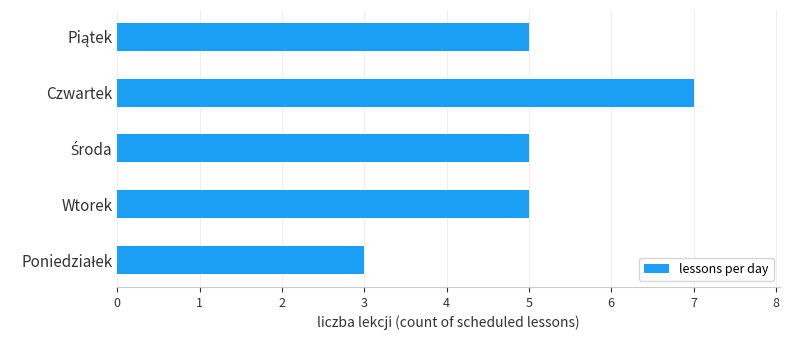

What is the sum of all values?

25